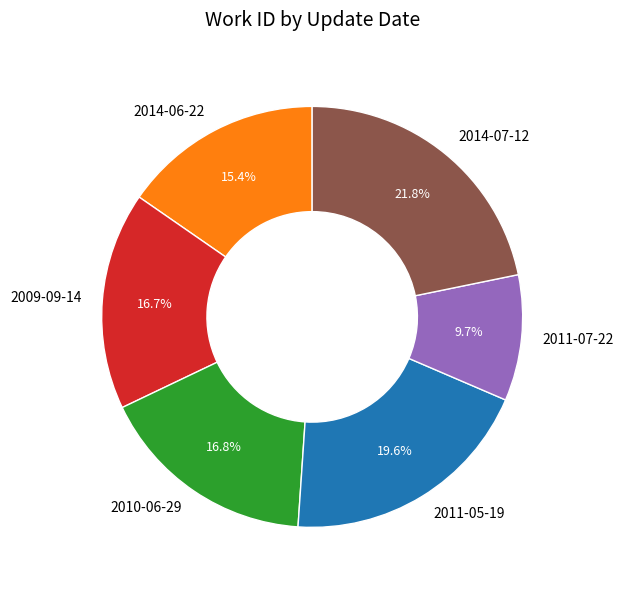

Which has a higher value, 2009-09-14 or 2014-07-12?

2014-07-12